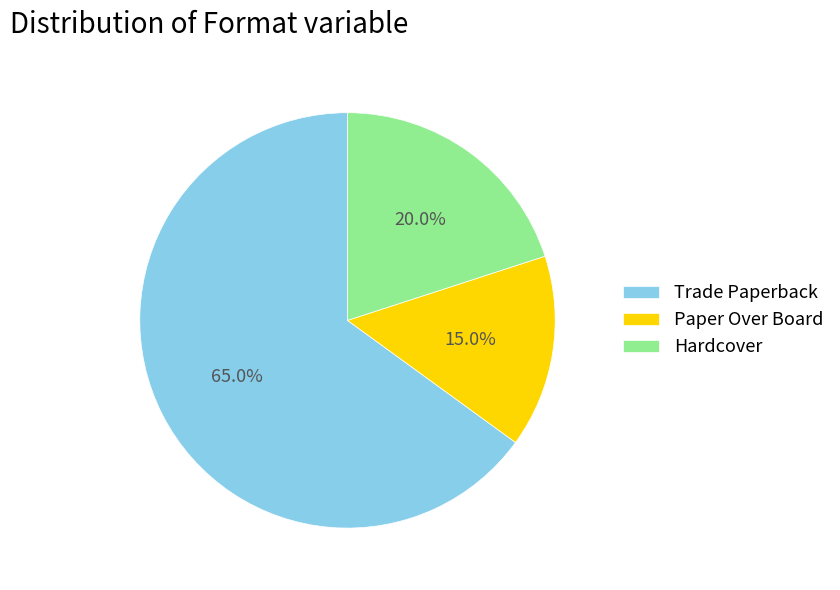

What is the smallest slice in the pie chart?

Paper Over Board